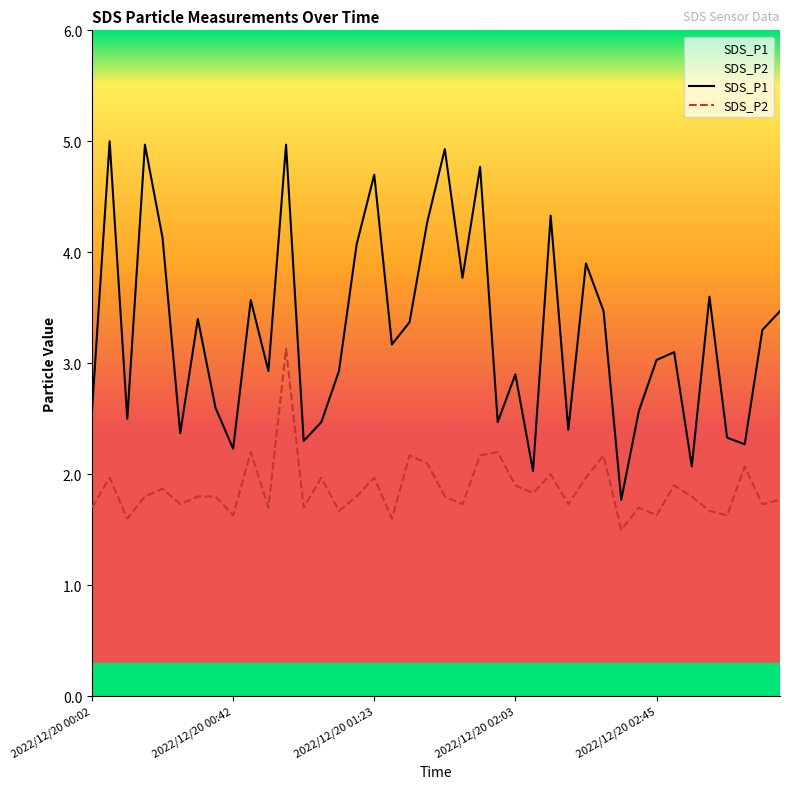

What is the difference between the second highest and minimum values in the SDS_P2 series?

0.7